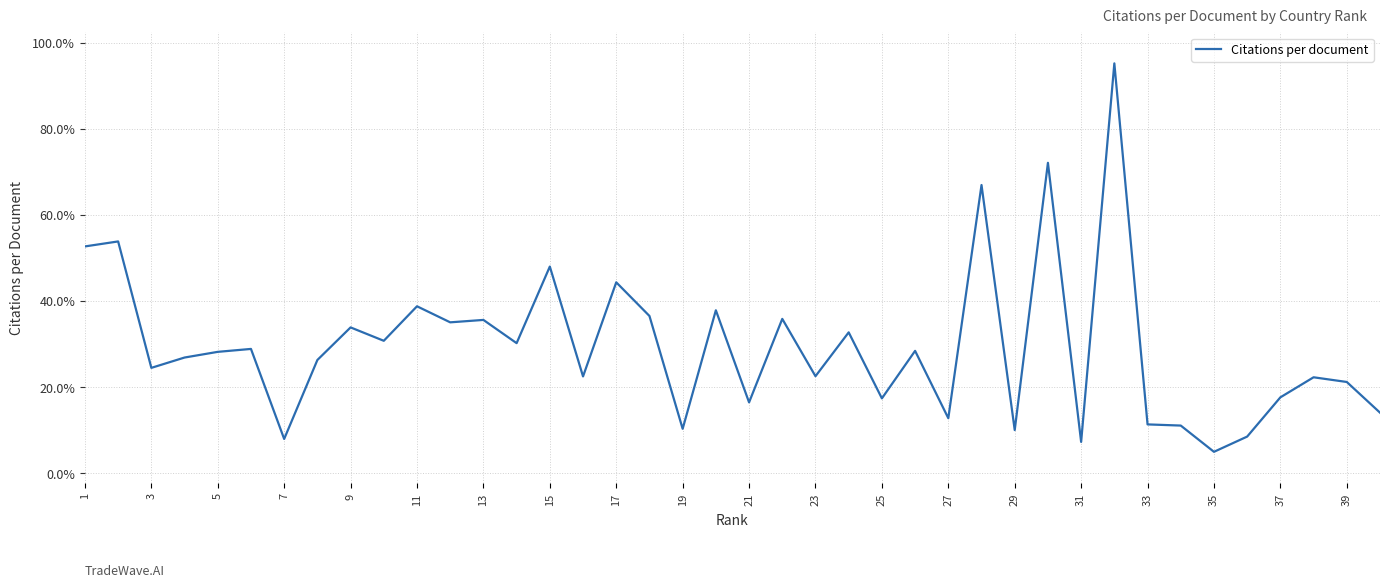

How many lines are shown in the chart?

1